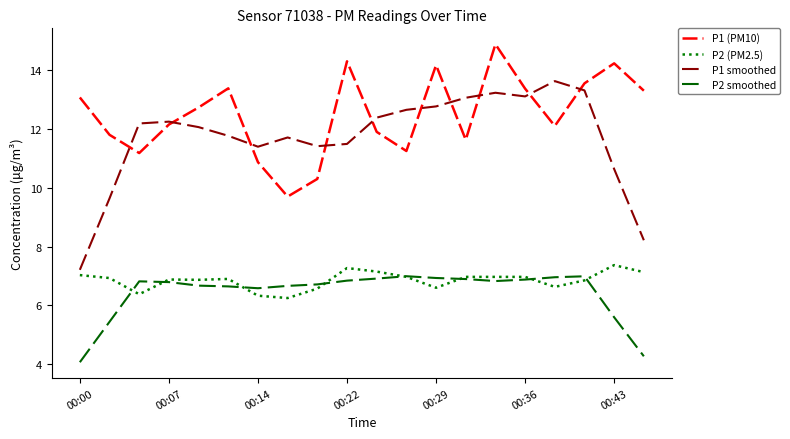

Which series has the largest total across all categories?

P1 (PM10)